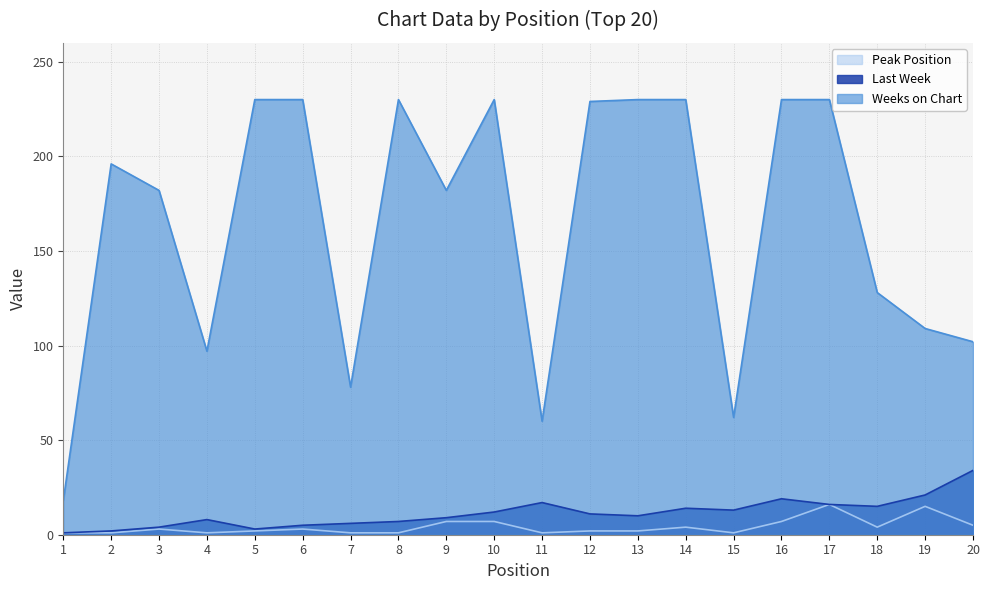

What is the difference between the second highest and second lowest values in the Last Week series?

19